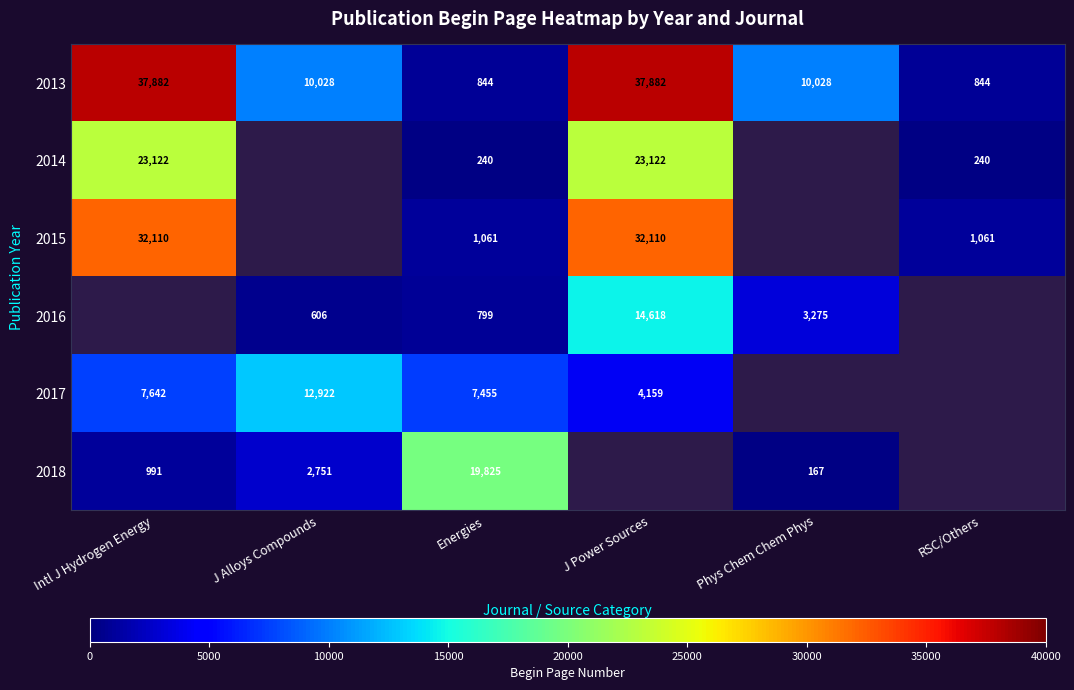

True or false: 2013 has a value of 49648 at J Power Sources.

False